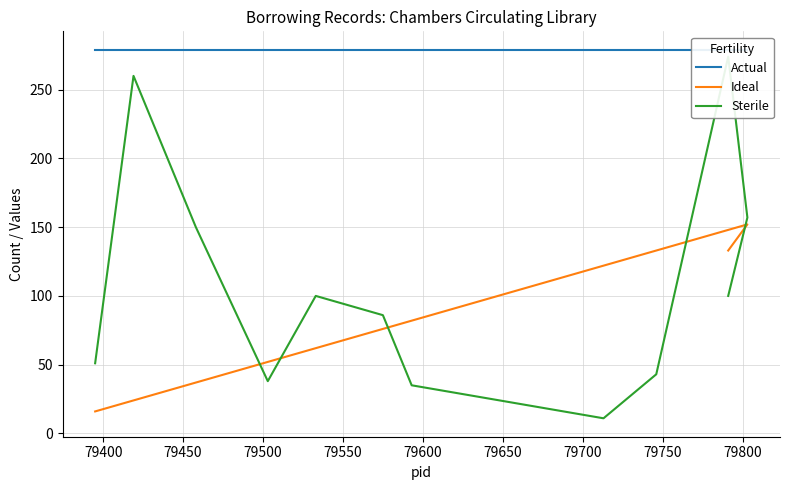

True or false: Actual and Sterile intersect in this chart.

False